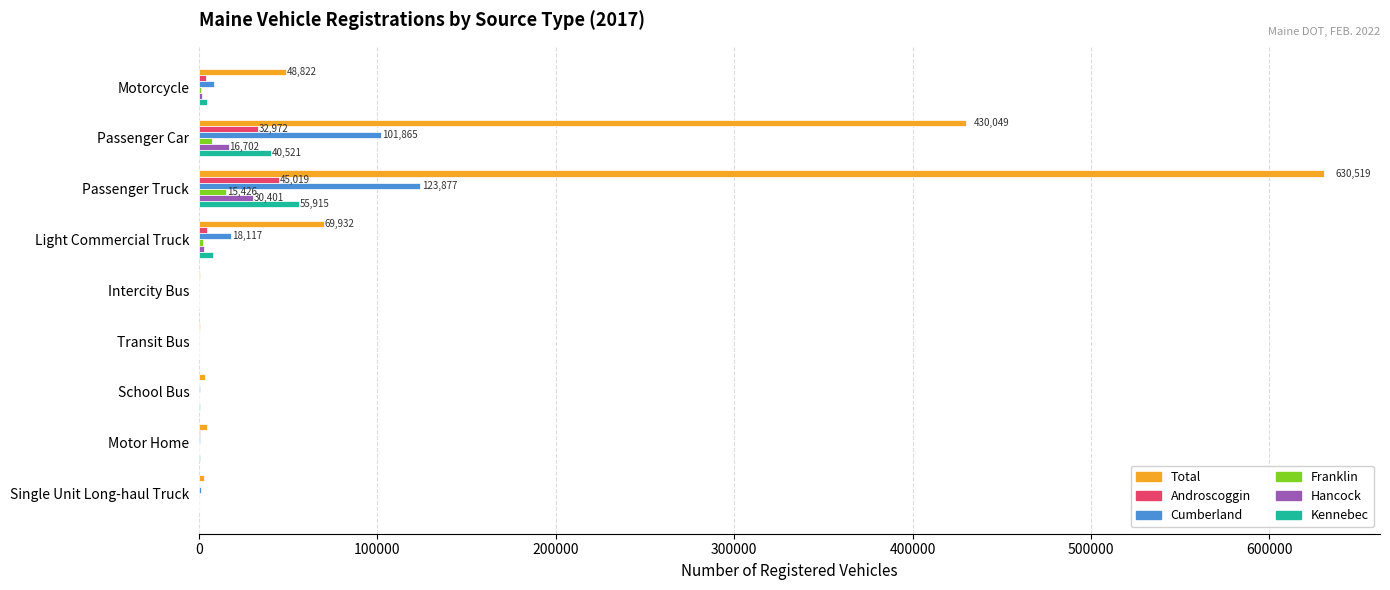

Which series changed the most between Passenger Car and Intercity Bus?

Total